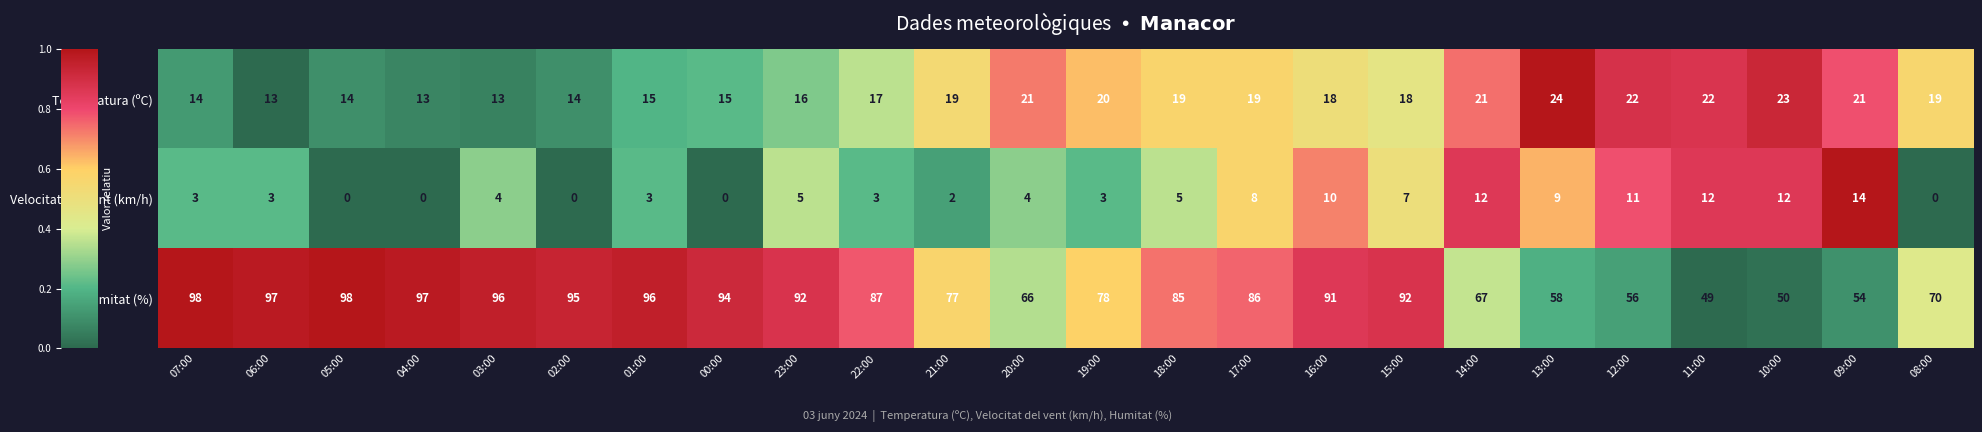

At how many categories does at least one series exceed 0?

24